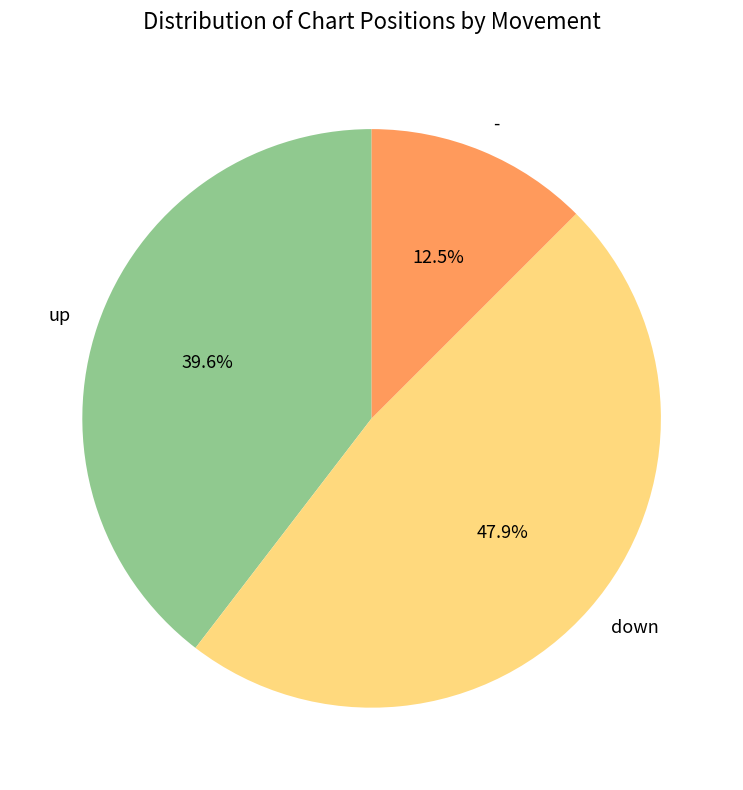

Does any single category account for the majority?

No